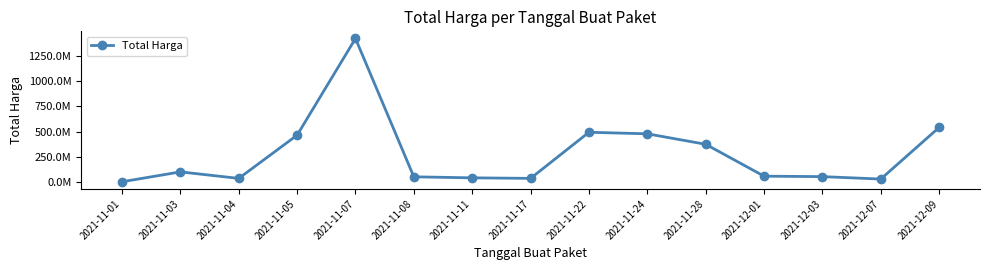

Is this an area chart (filled region under the line)?

No